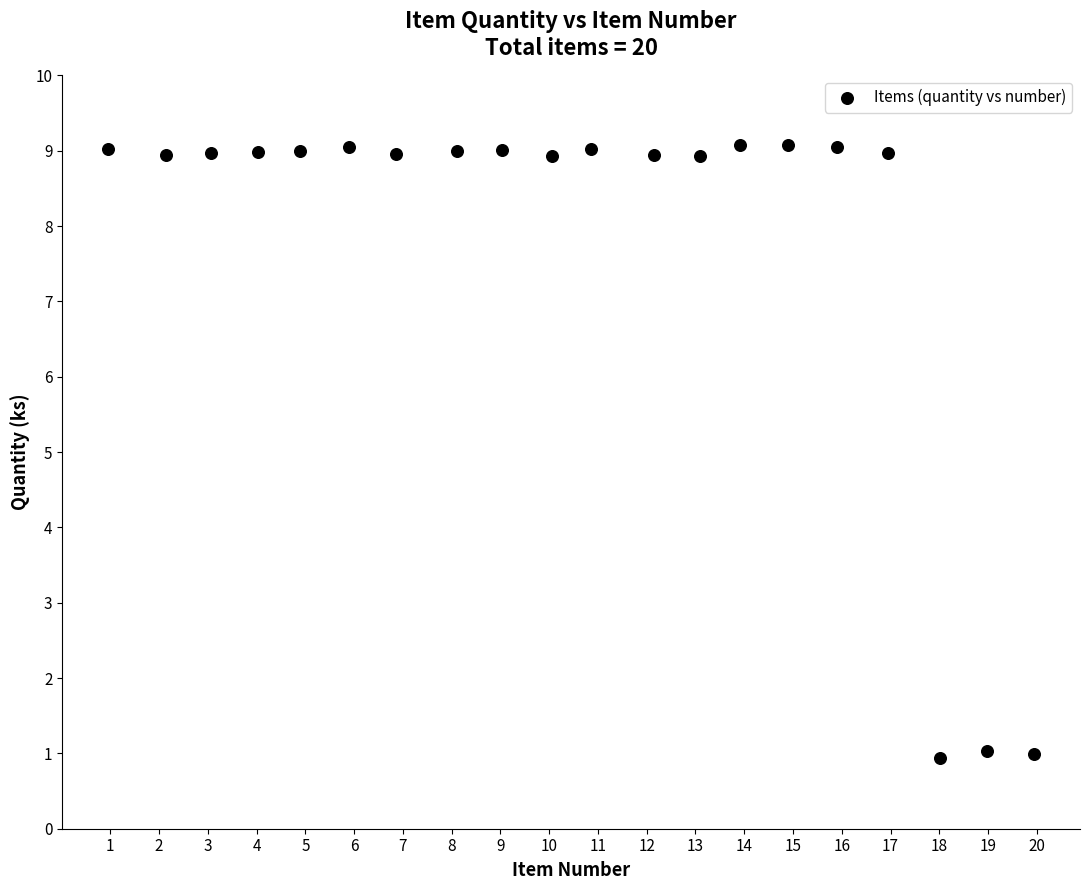

What is the range of Y values (max minus min)?

8.1